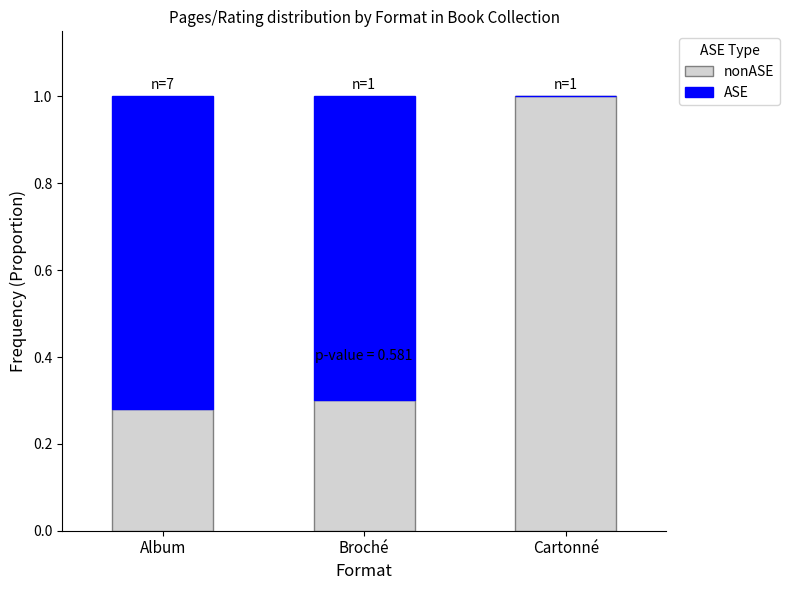

What is the total value across all series at Album?

1.0